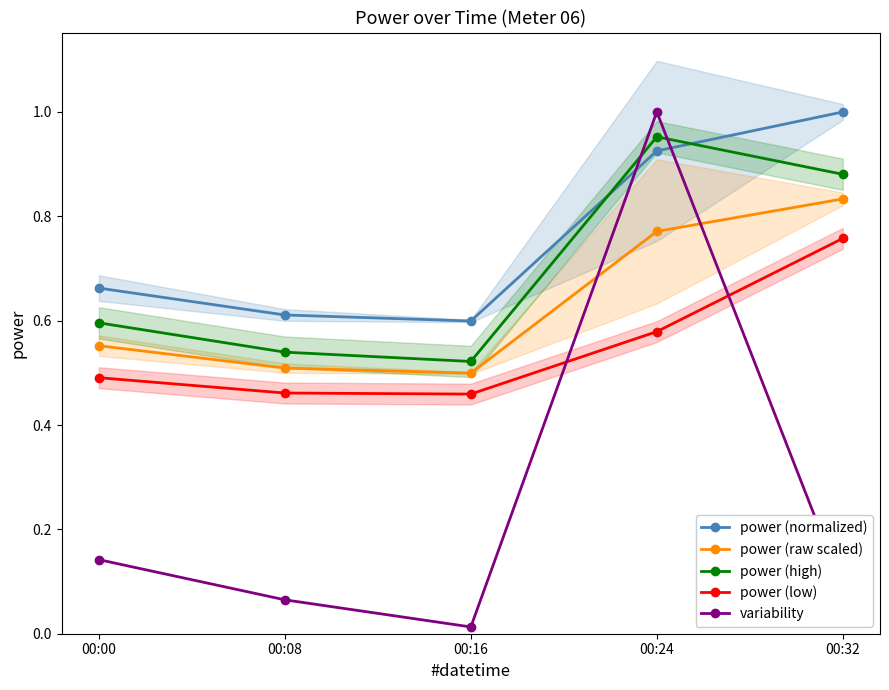

What are all the series names shown in the legend?

power (normalized), power (raw scaled), power (high), power (low), variability